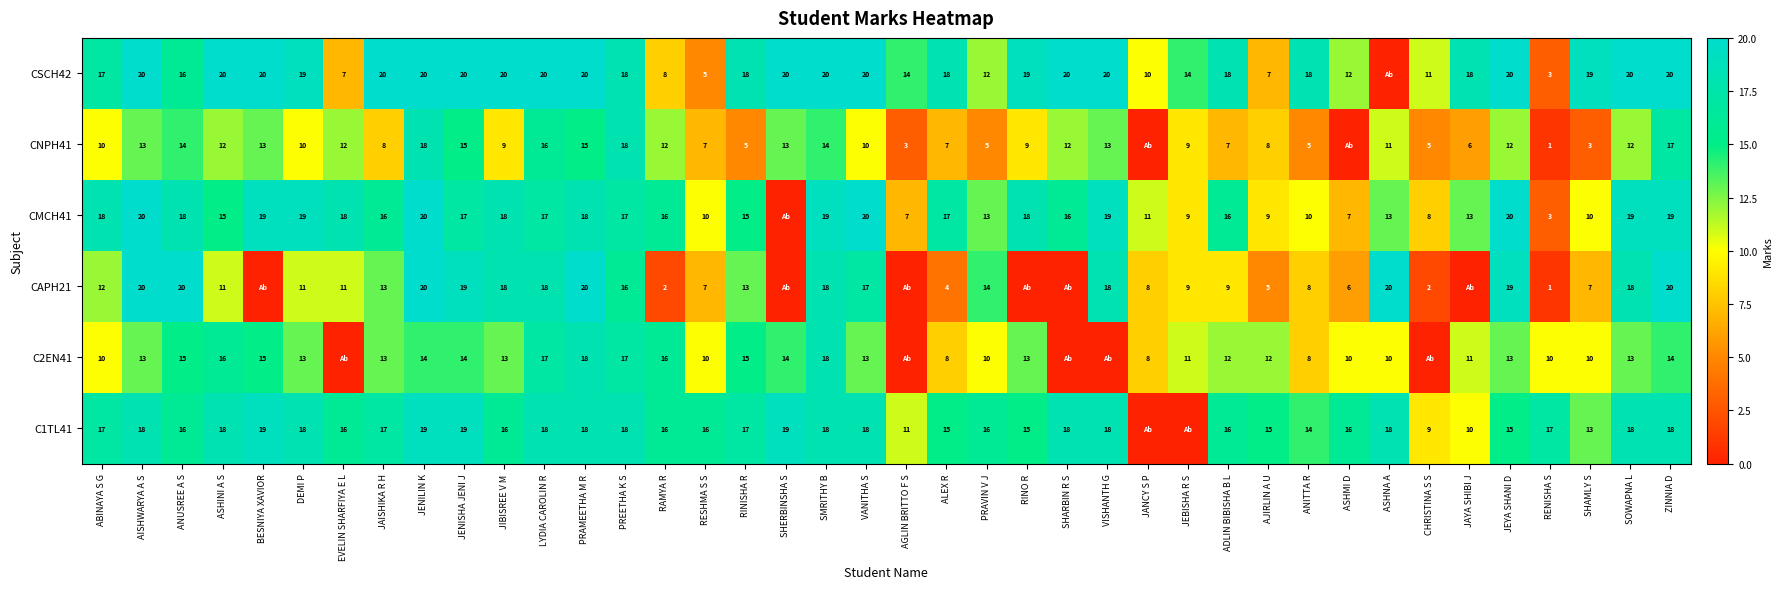

What is the total value across all series at SHAMLY S?

62